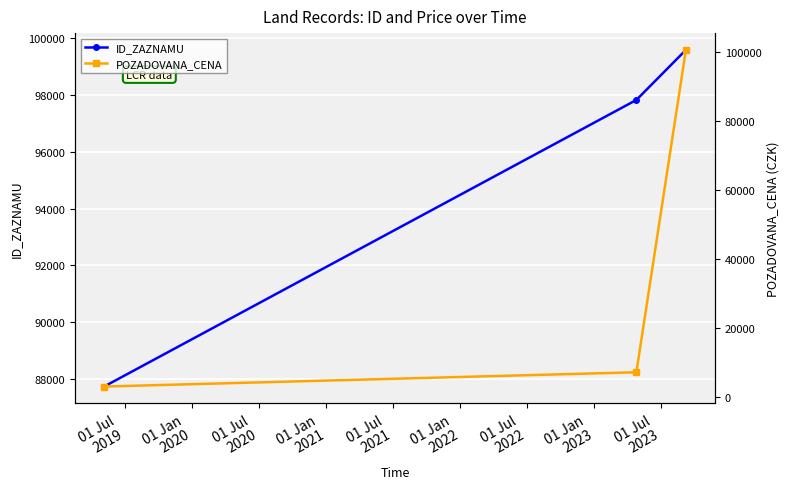

What is the value of the ID_ZAZNAMU point at the 2nd from the left?

97818